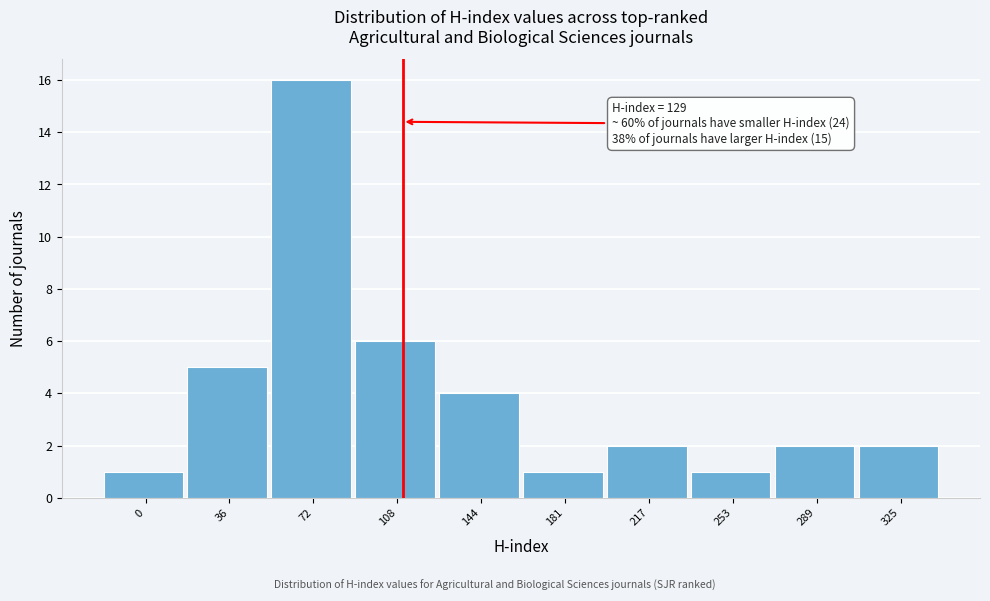

Reading left to right, what are all the values shown in this chart?

0=1	36=5	72=16	108=6	144=4	181=1	217=2	253=1	289=2	325=2